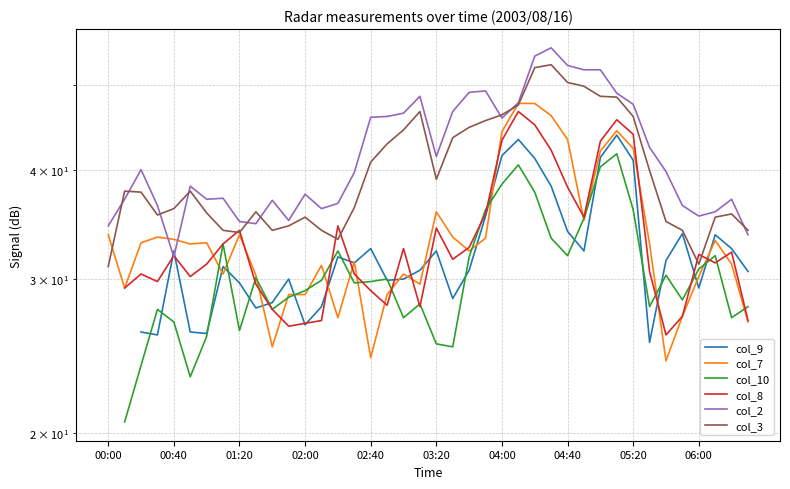

What is the sum of all col_2 values?

1672.5